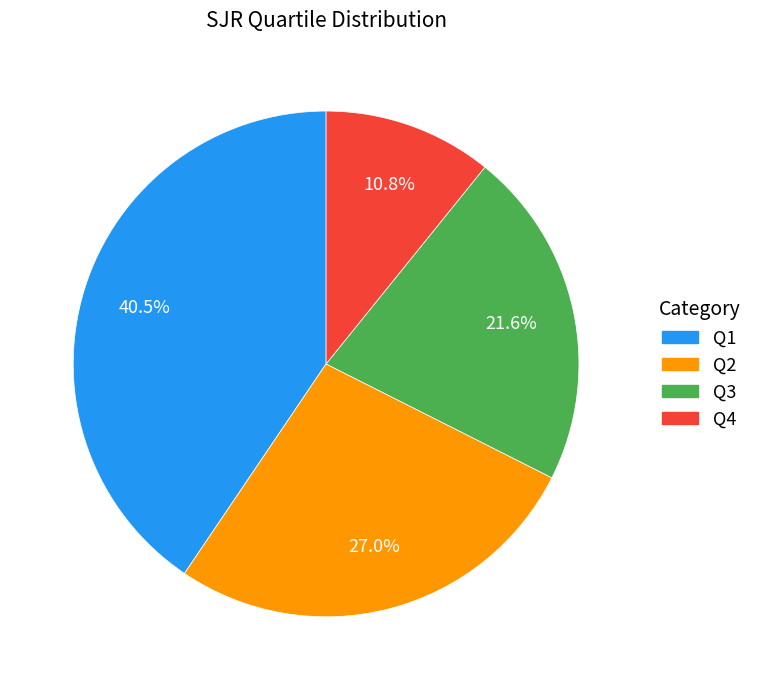

How many slices are in this pie chart?

4